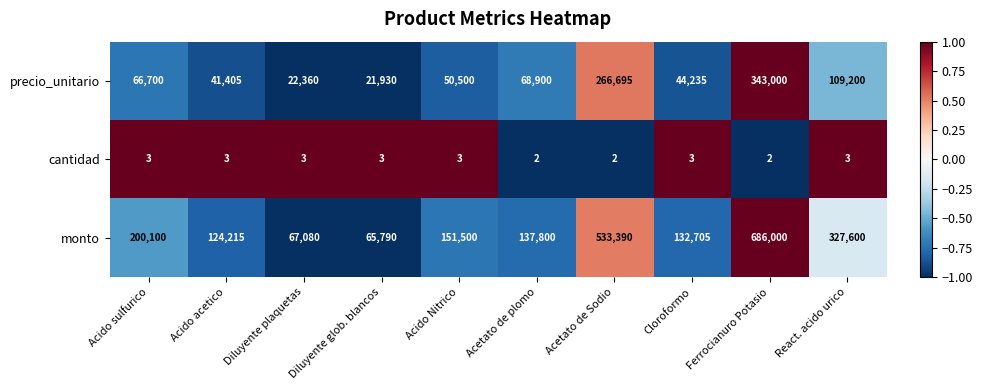

Which series has the largest total across all categories?

monto